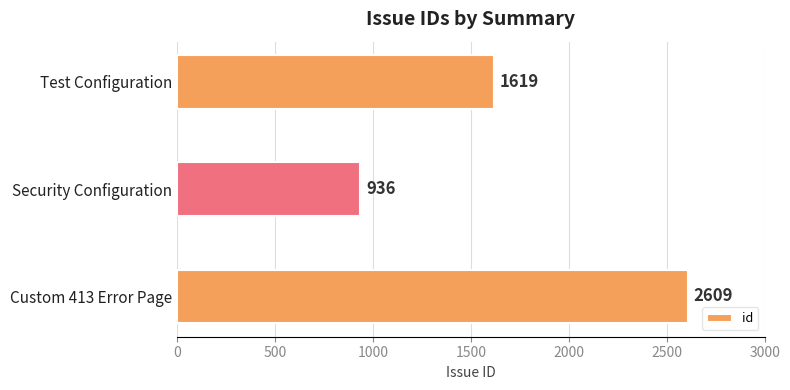

Are the bars horizontal?

Yes